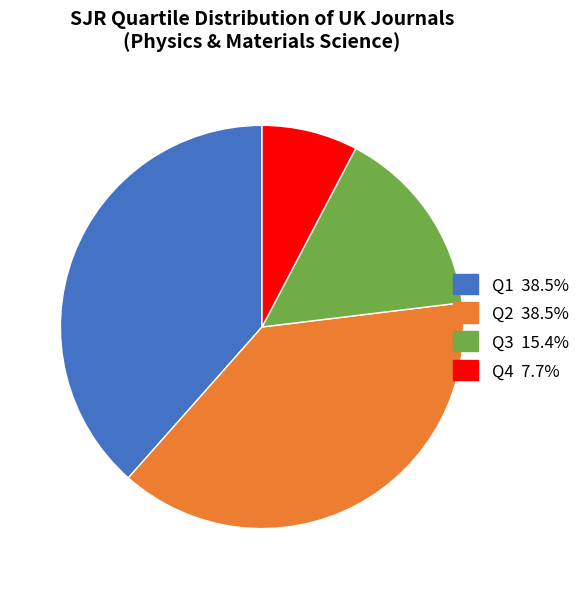

Is there any slice that represents more than half of the pie?

No